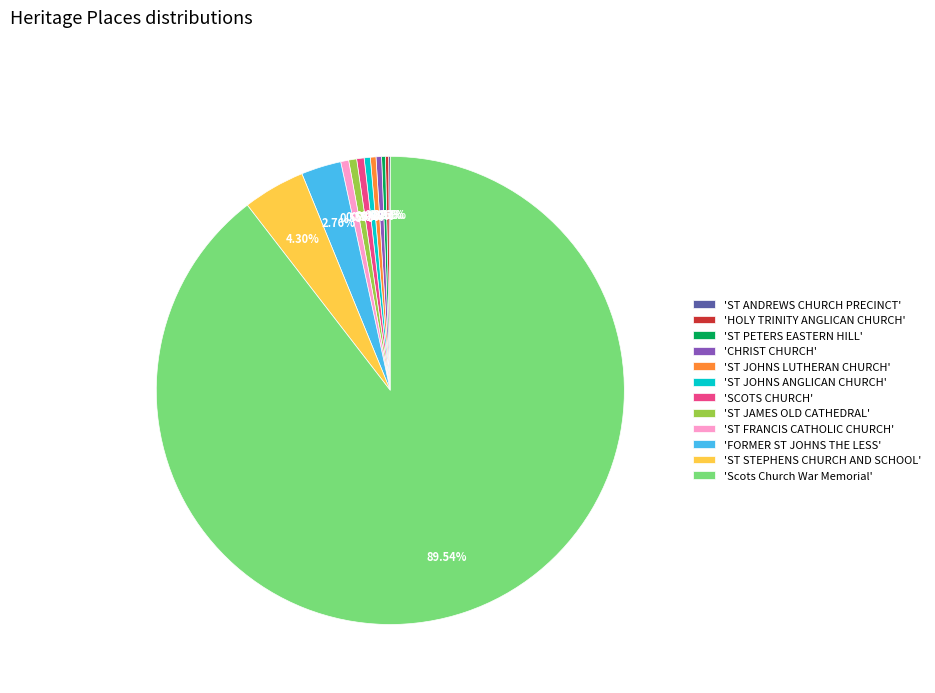

Is there a majority slice in this chart?

Yes